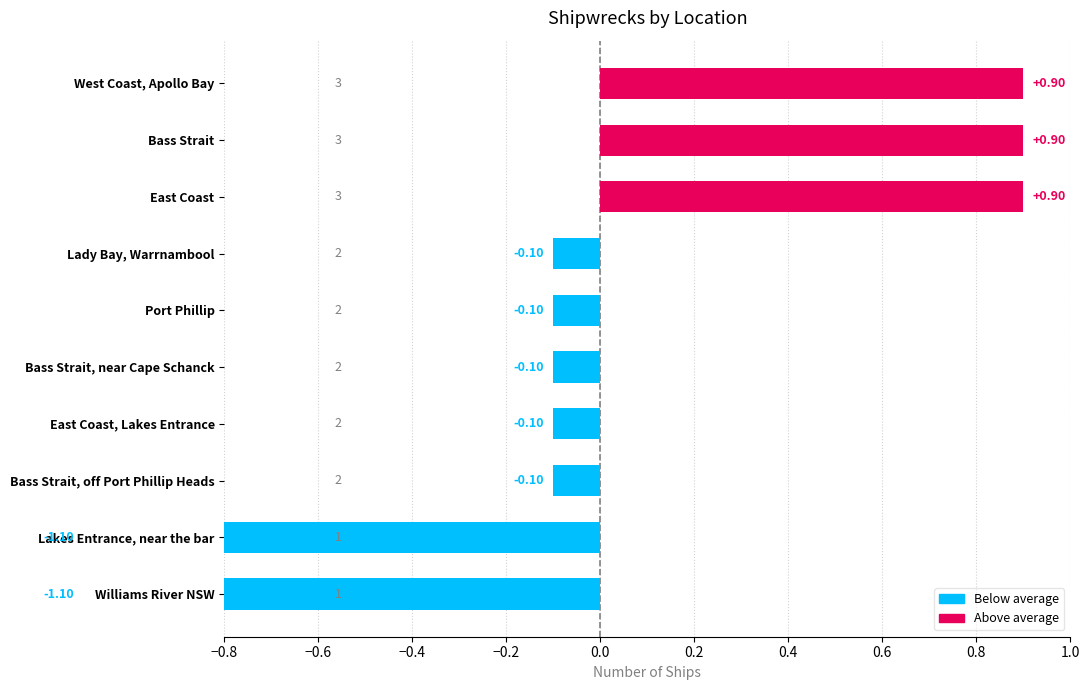

Reading right to left, transcribe all the data shown in this chart.

1	1	2	2	2	2	2	3	3	3